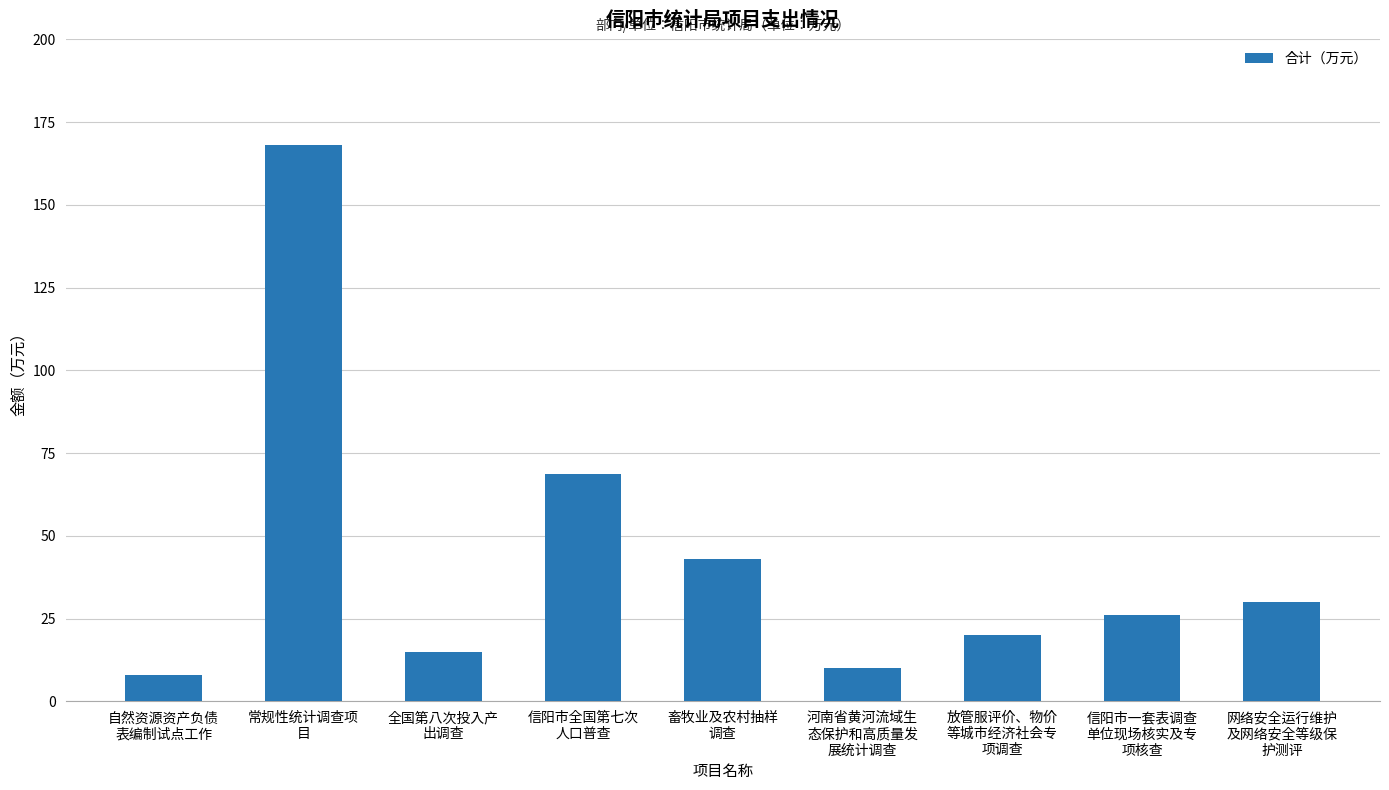

Is it true that the value at 河南省黄河流域生
态保护和高质量发
展统计调查 is 10.0?

True